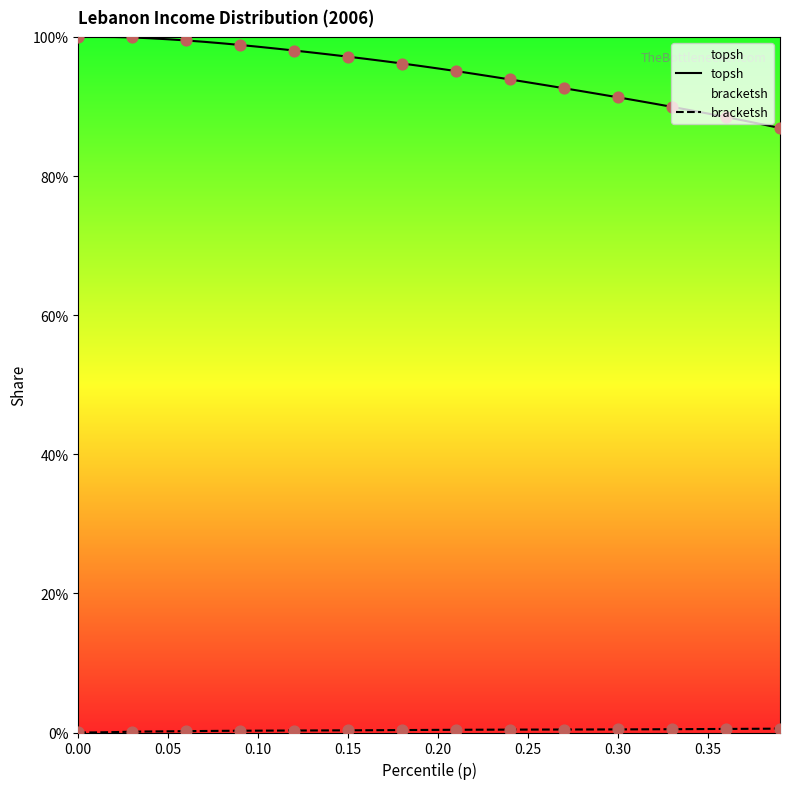

Which series has the widest spread of Y values?

topsh